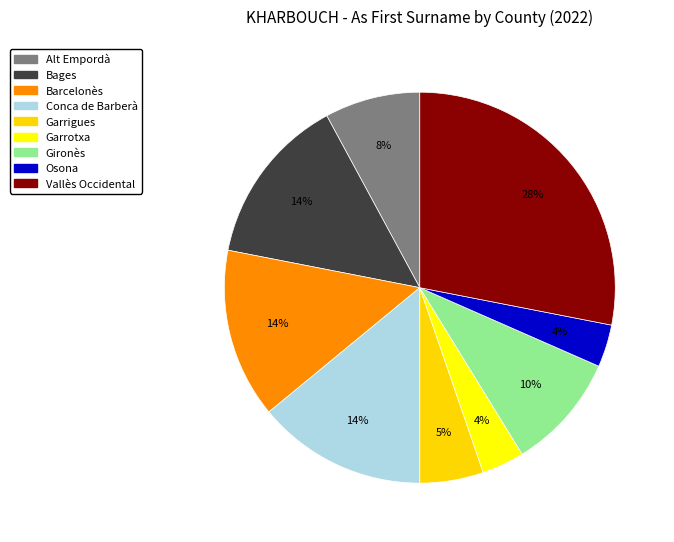

What is the ratio of the value at Gironès to the value at Bages?

0.7